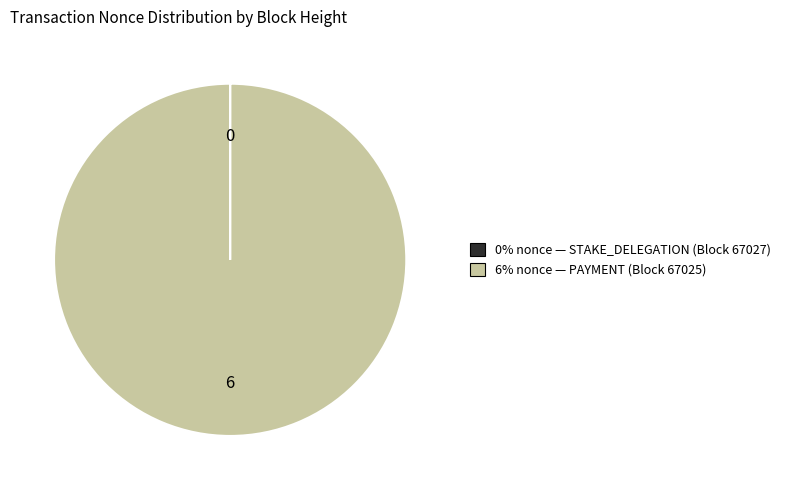

Is there a majority slice in this chart?

Yes